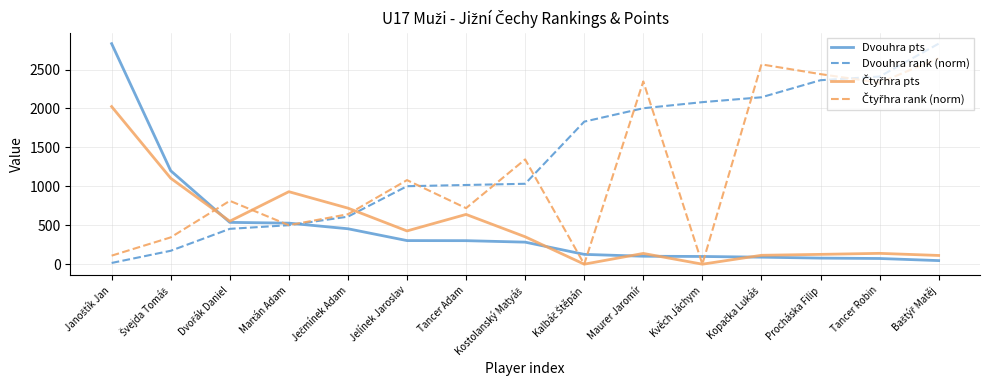

Read the Dvouhra rank (norm) value at Tancer Robin.

2409.5